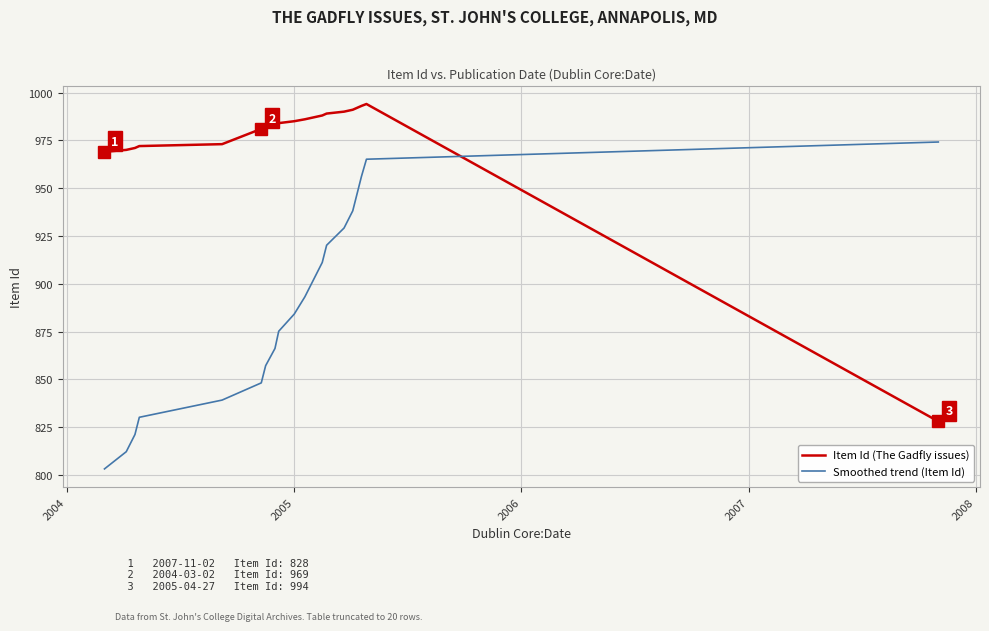

True or false: Smoothed trend (Item Id) has more than 0 points higher than both neighbors.

False